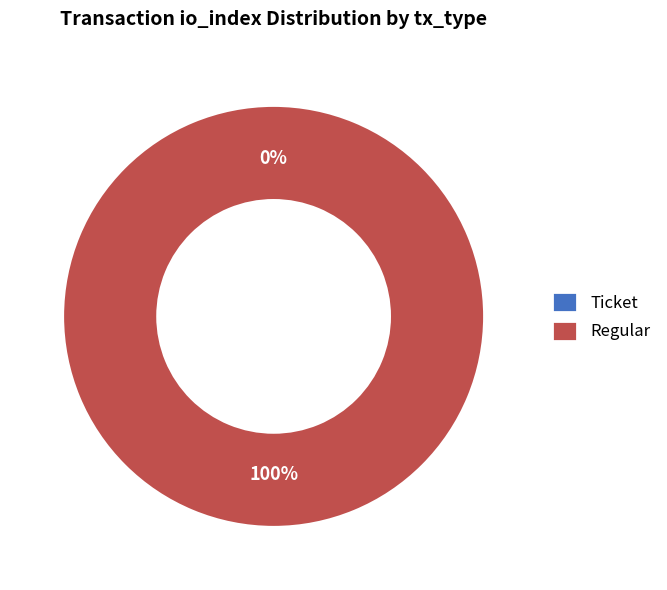

Which slice is the largest?

Regular